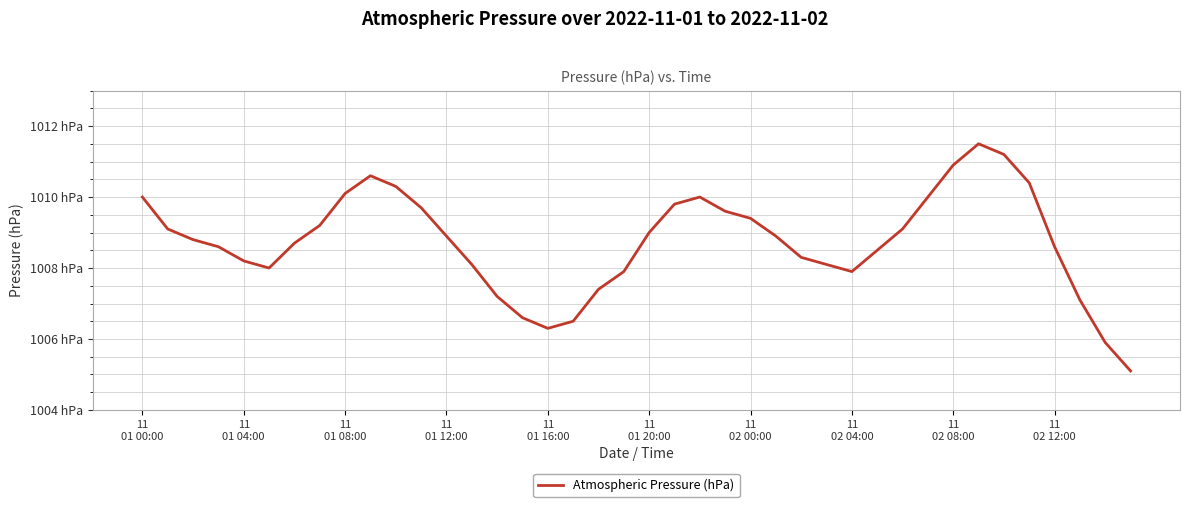

What is the minimum value shown in the chart?

1005.1